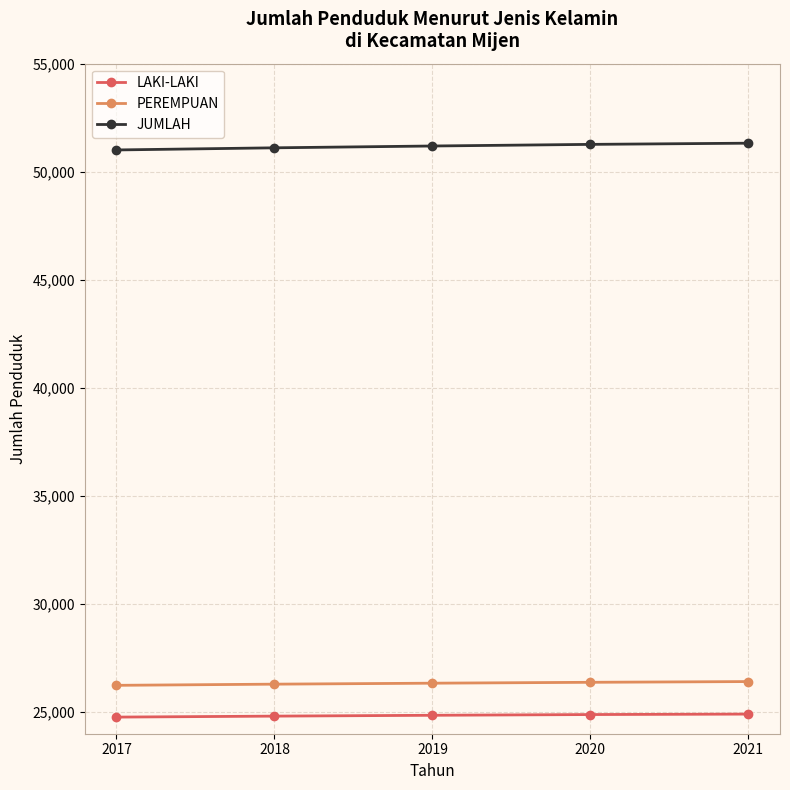

What is the value of the PEREMPUAN point at the 5th from the left?

26413